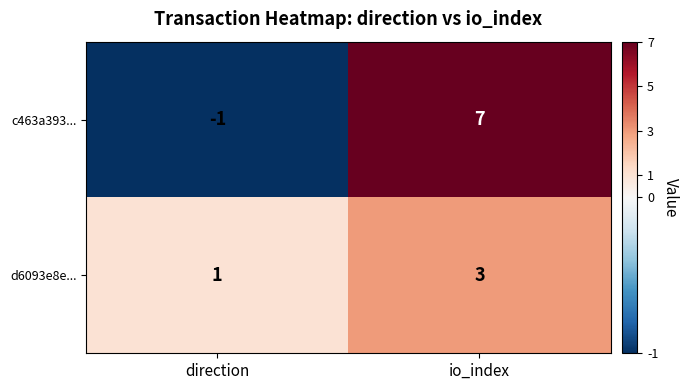

Reading right to left, what are all the values shown in this chart?

c463a393...: io_index=7	direction=-1
d6093e8e...: io_index=3	direction=1